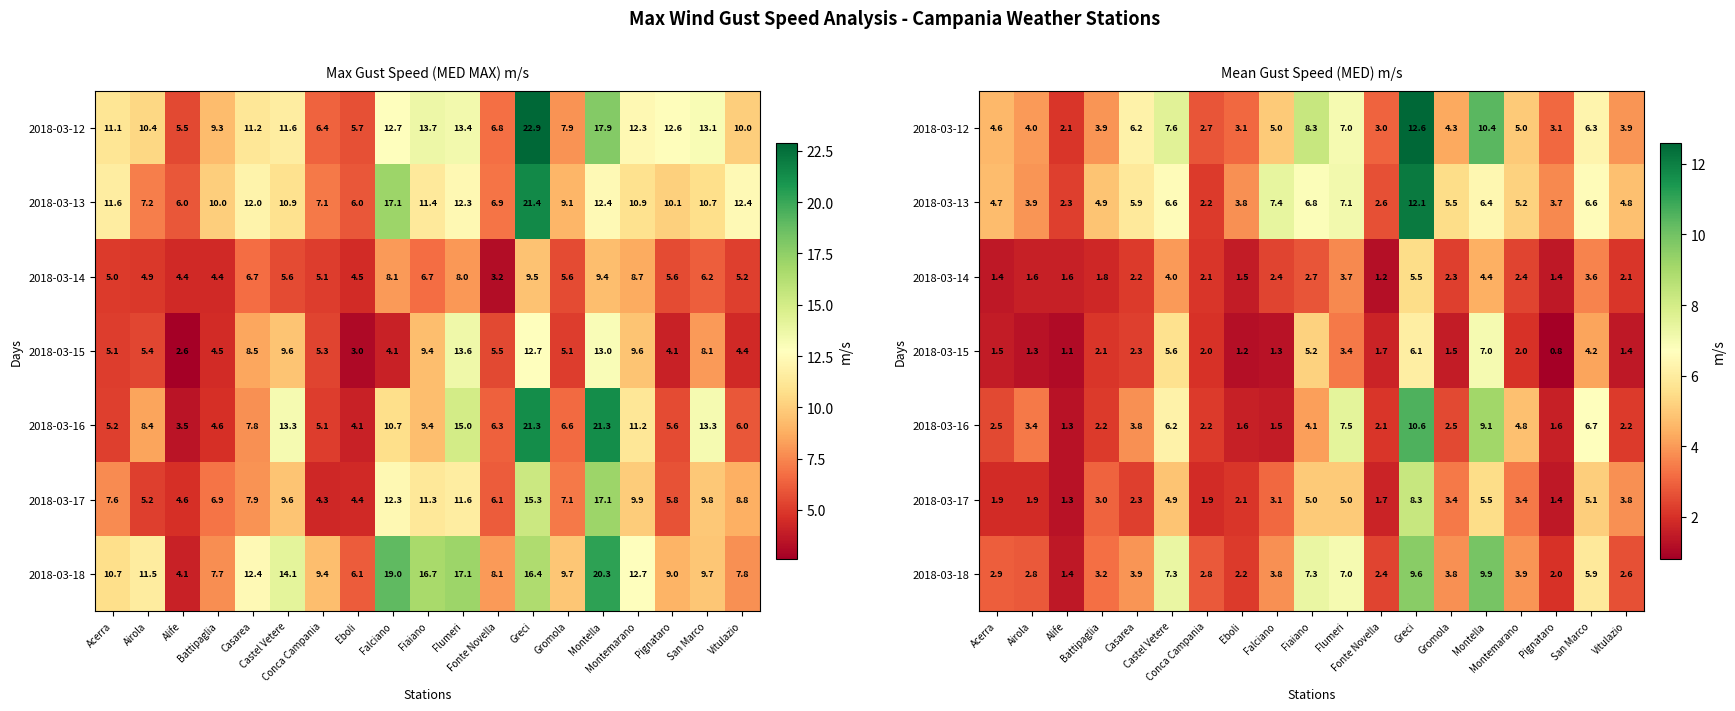

Which category has the highest value in the 2018-03-14 series?

Greci